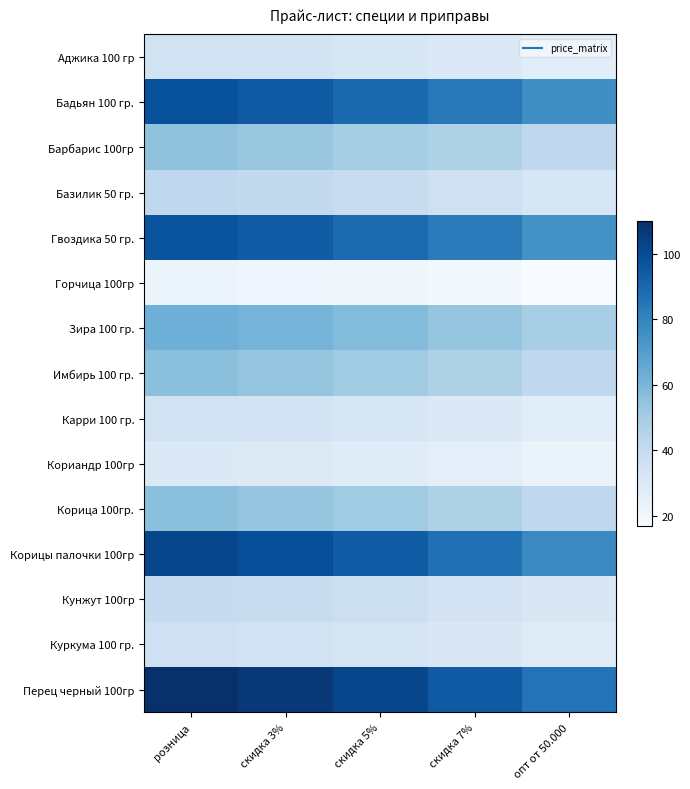

What is the minimum value shown in the chart?

17